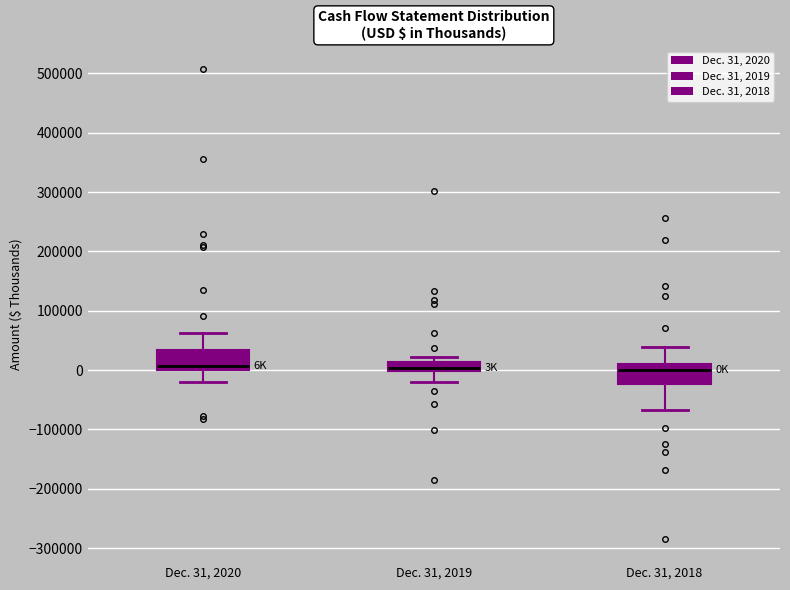

Reading left to right, read every box against the y-axis: the position of its median line, the range the box covers, and the ends of its whiskers. The values are not printed on the chart, so give them approximately, as read against the axis.

Dec. 31, 2020: median 10000, box 0 to 30000, whiskers -20000 to 60000
Dec. 31, 2019: median 0 (just above the box's lower edge), box 0 to 10000, whiskers -20000 to 20000
Dec. 31, 2018: median 0, box -20000 to 10000, whiskers -70000 to 40000